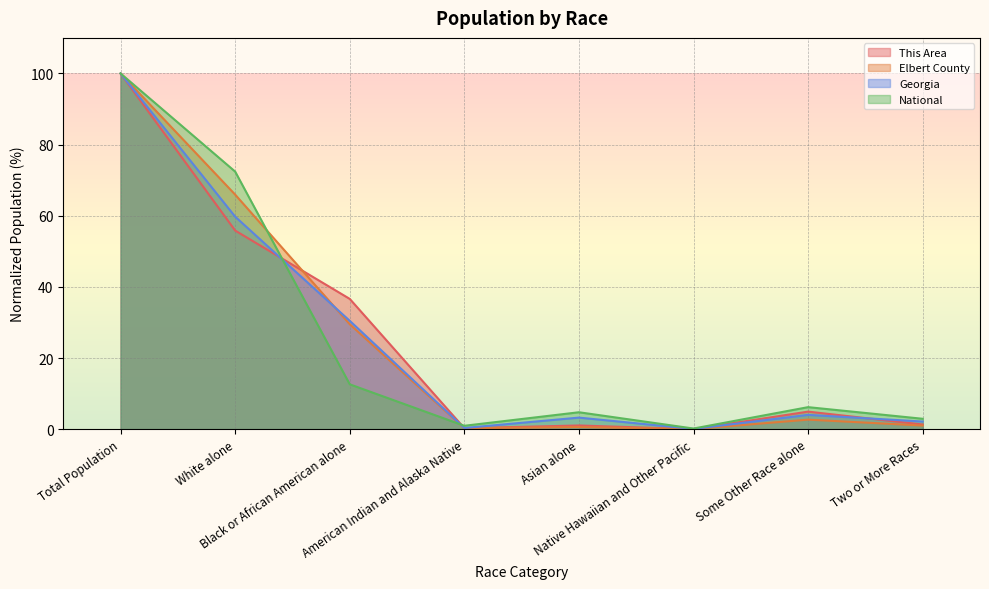

What is the average value of the Georgia series?

25.0